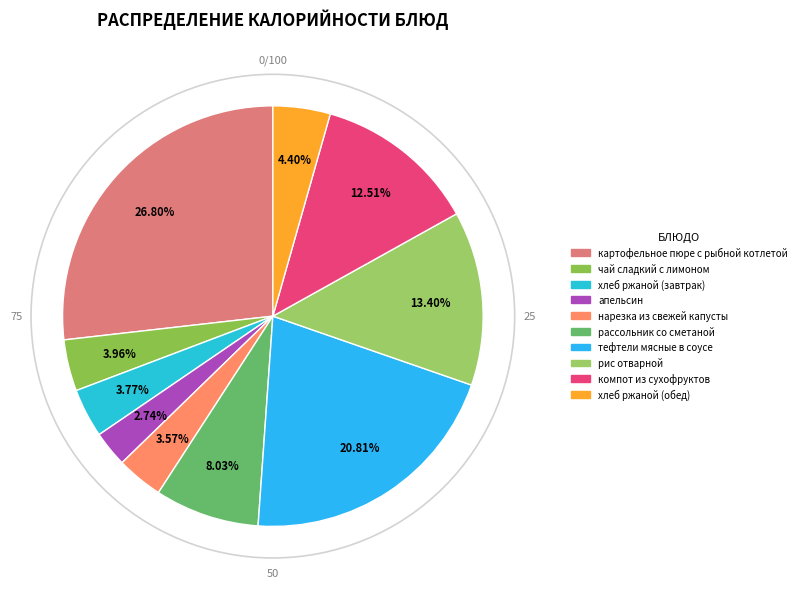

To the nearest percent, what is the difference between the тефтели мясные в соусе and хлеб ржаной (обед) slice percentages?

16%